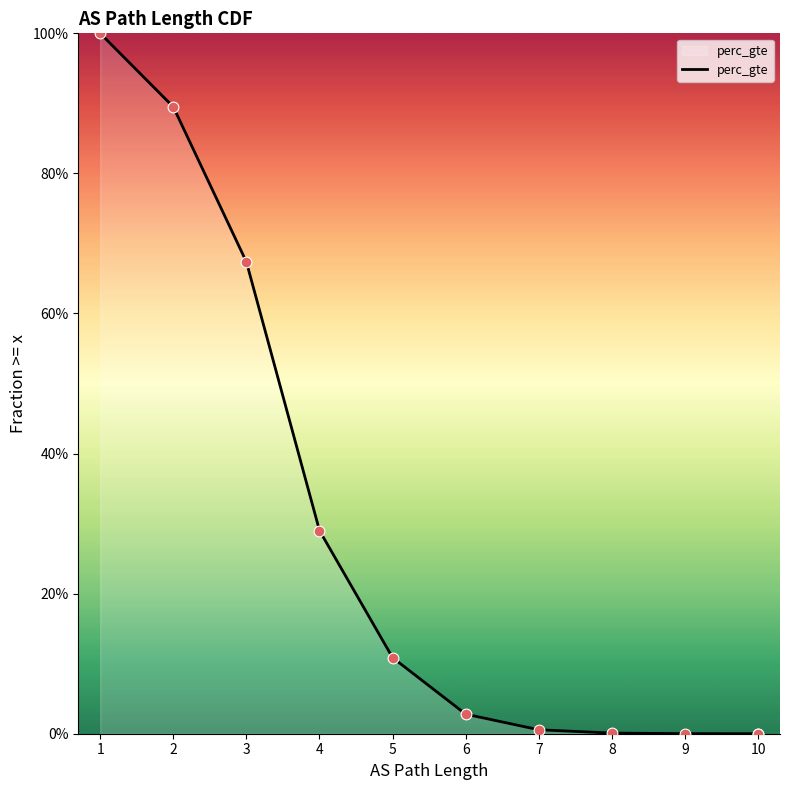

Between 3 and 10, which is larger?

3